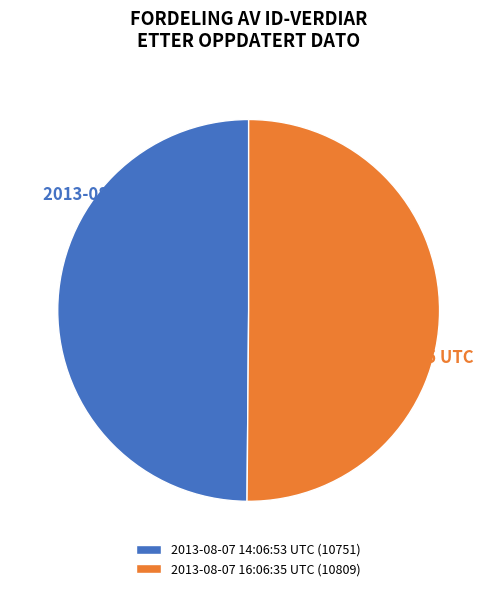

Is it true that 2013-08-07 14:06:53 UTC is 41% of the pie?

False